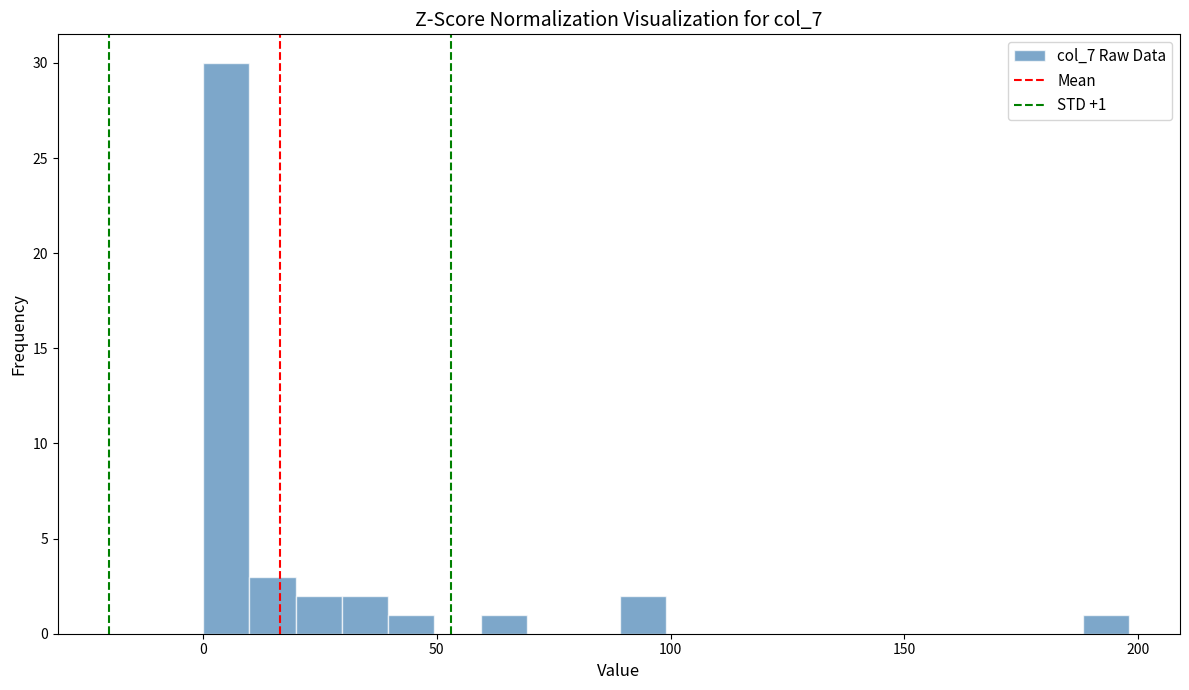

Around what value on the x-axis is the tallest bar? Give the approximate position of its centre, as read against the axis.

5